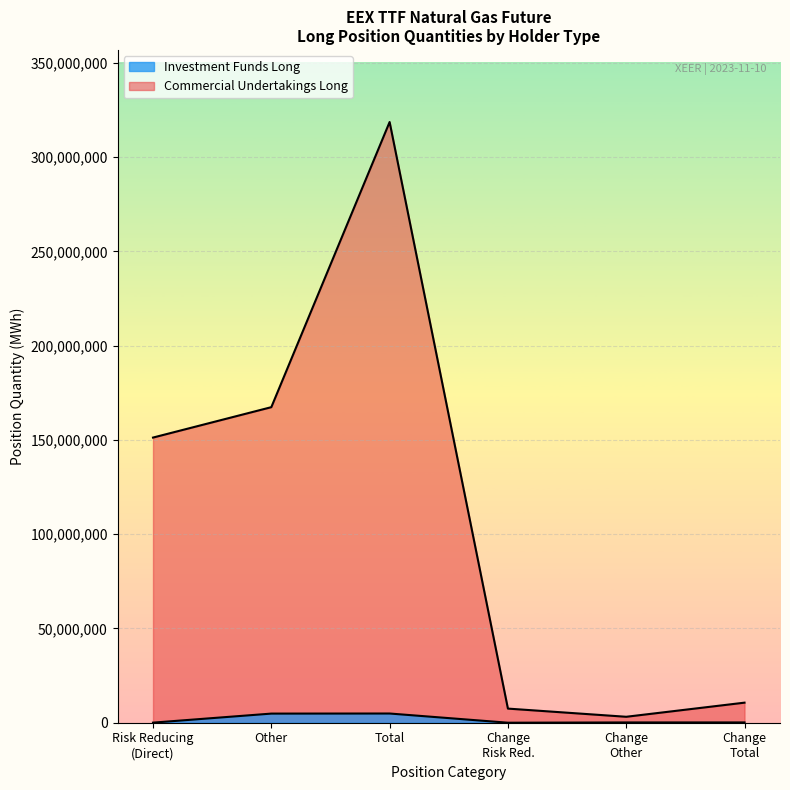

How many series are shown in this chart?

2